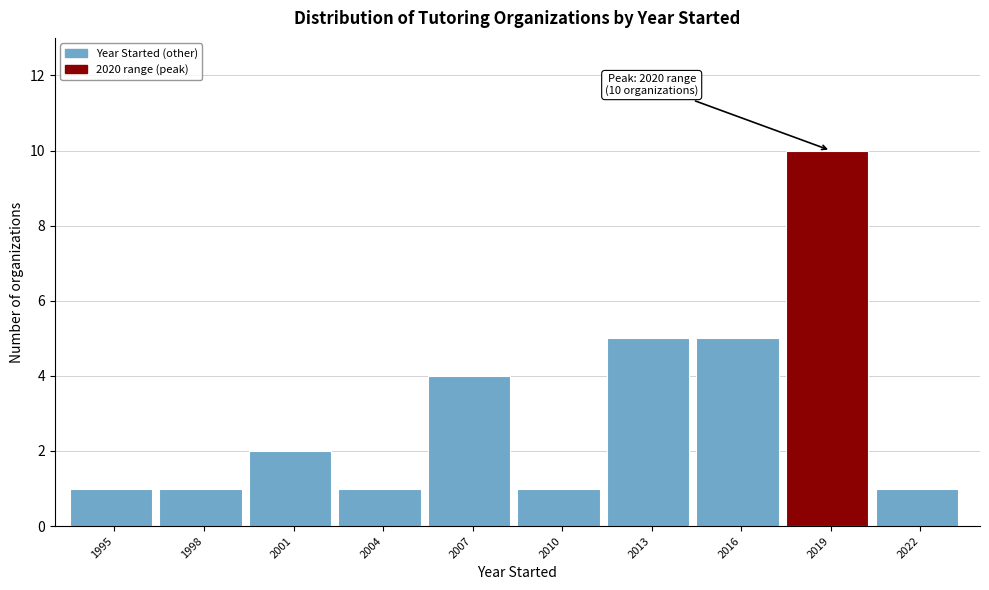

Reading left to right, list all the values displayed in this chart.

1	1	2	1	4	1	5	5	10	1